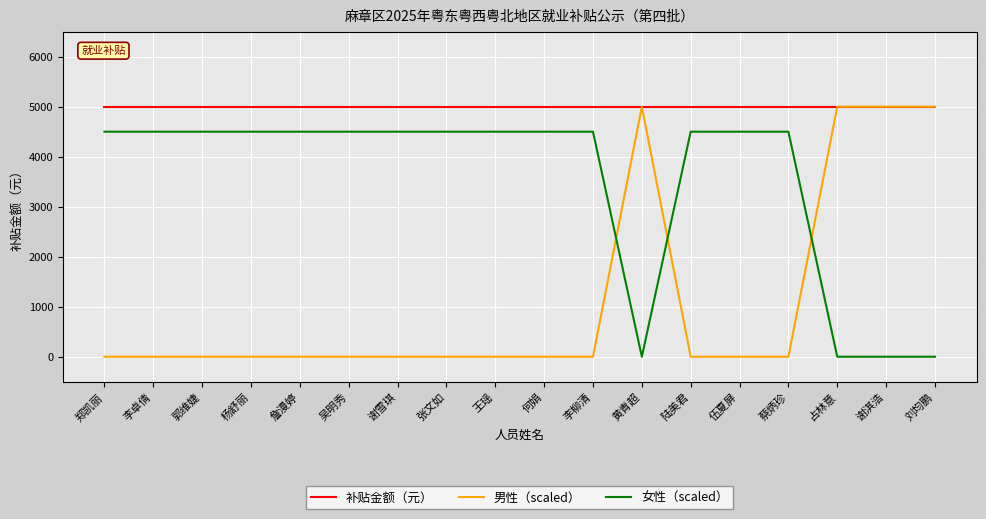

At how many categories does at least one series exceed 463?

18